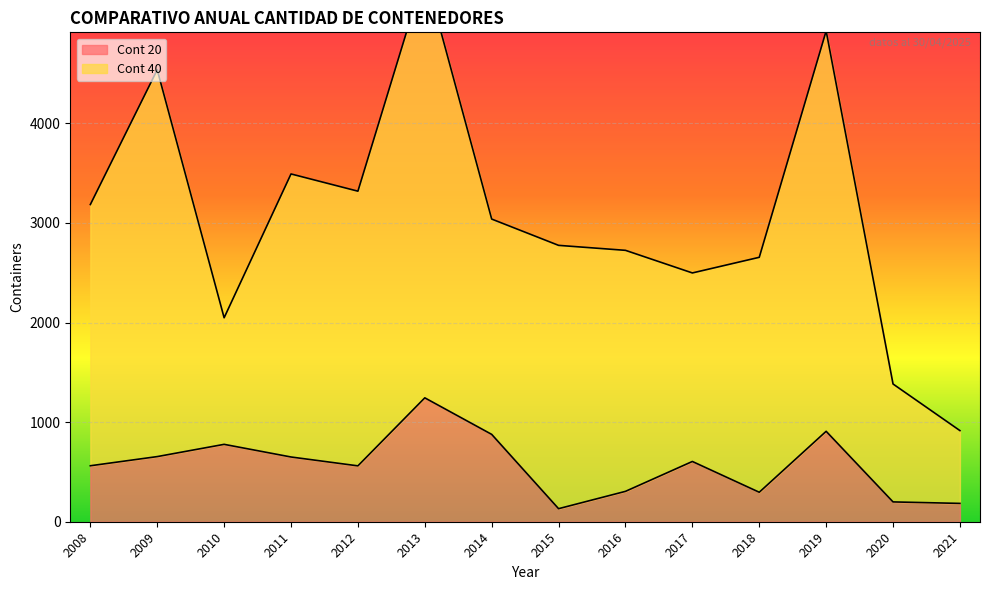

At which category does the data reach its first local peak?

2010